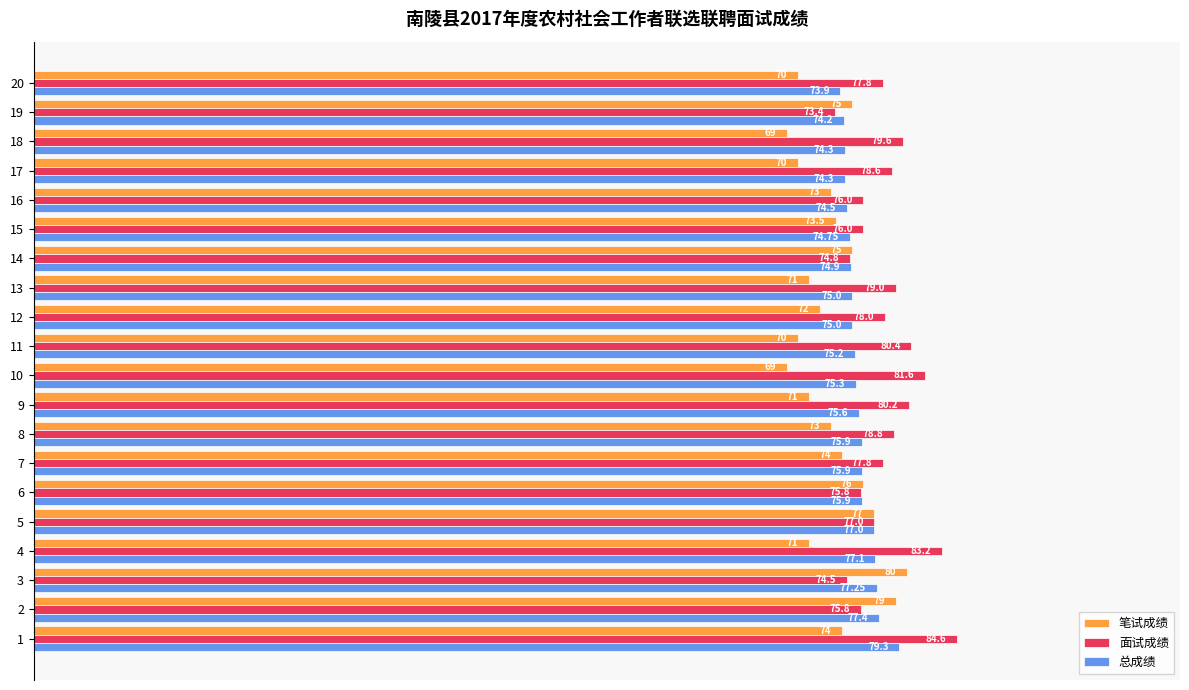

At how many categories does at least one series exceed 82?

2